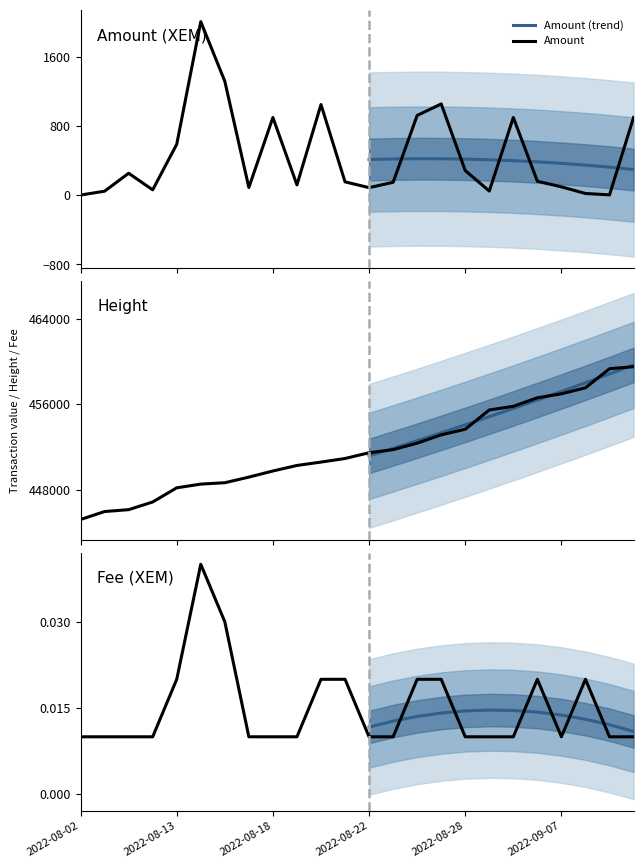

True or false: Amount and Fee intersect in this chart.

False